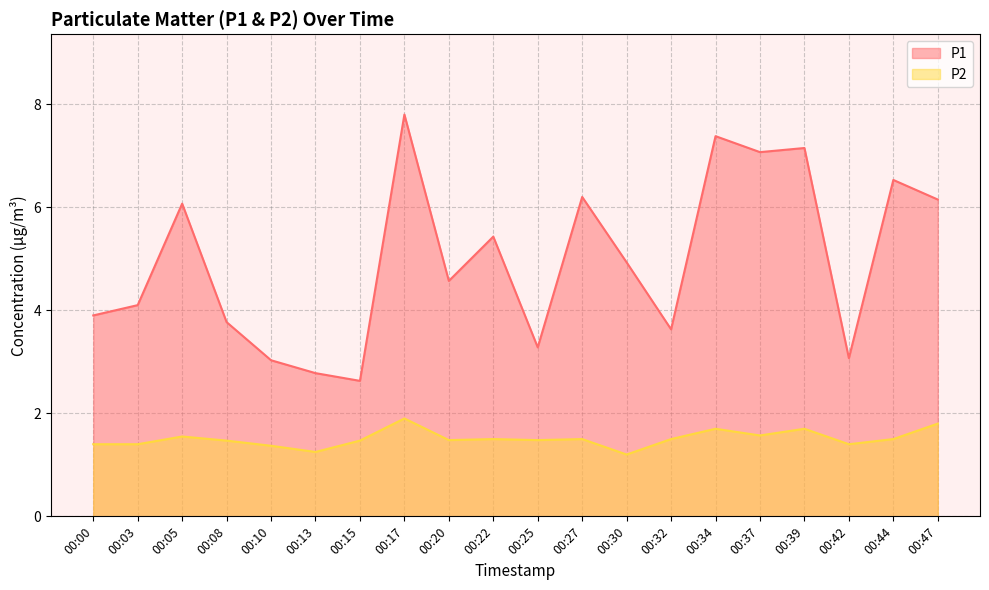

In P1, how many points are higher than both neighbors (excluding endpoints)?

7